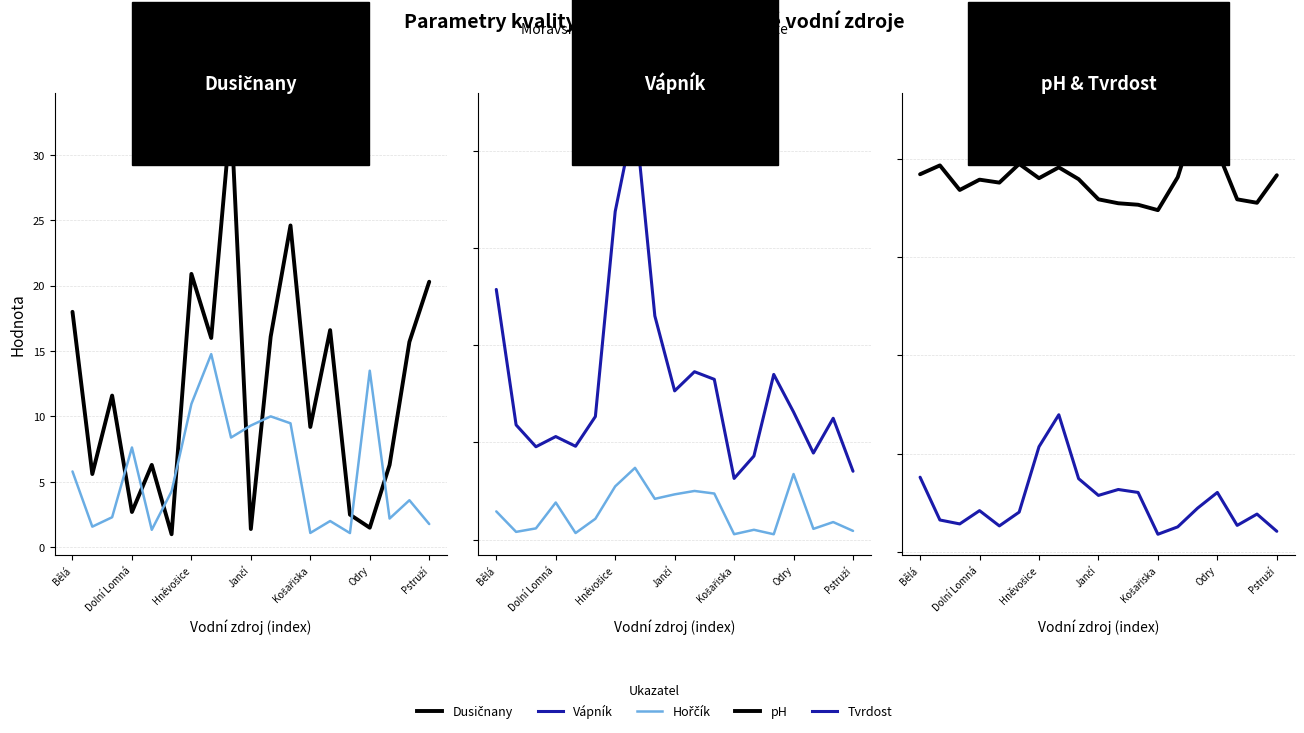

True or false: pH has a value of 7.2 at Jančí.

True